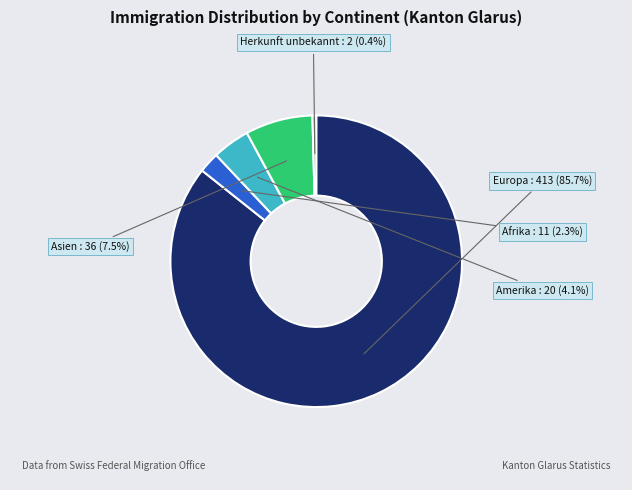

Does any single category account for the majority?

Yes